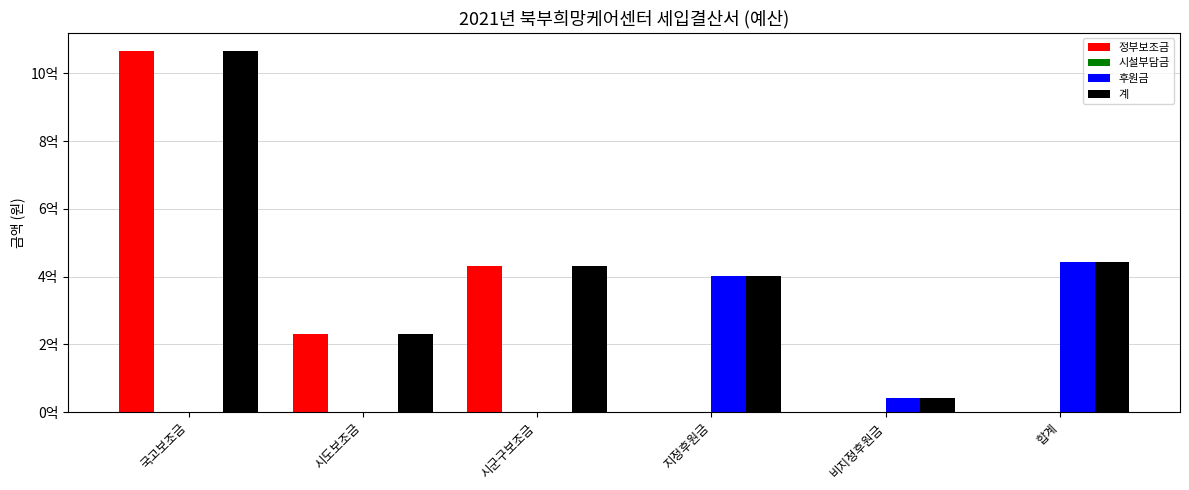

How many bars are there in each group?

4